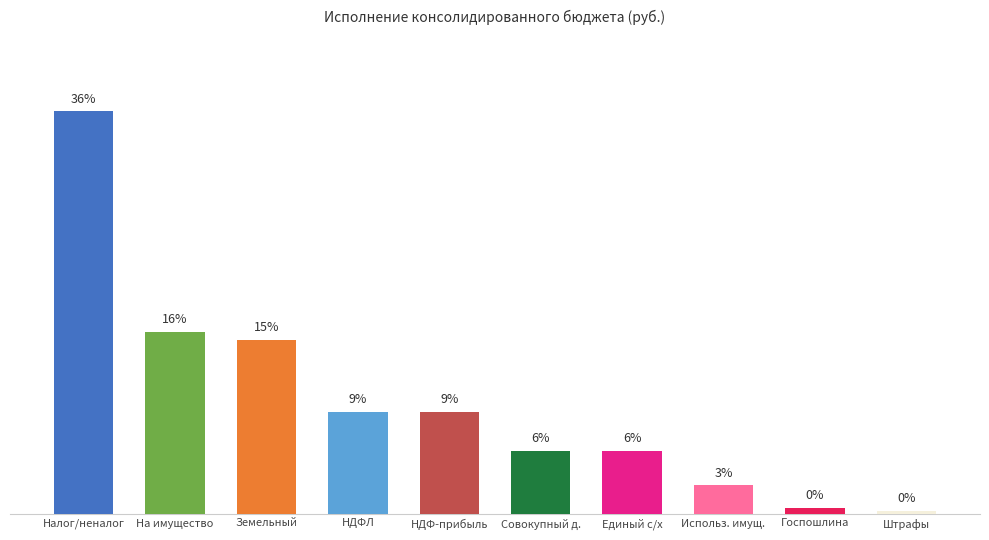

What is the change in value from Земельный to НДФЛ?

-6.4